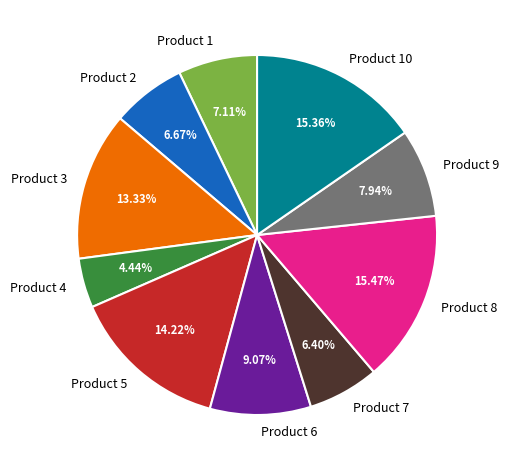

Which category has the smallest portion of the pie?

Product 4